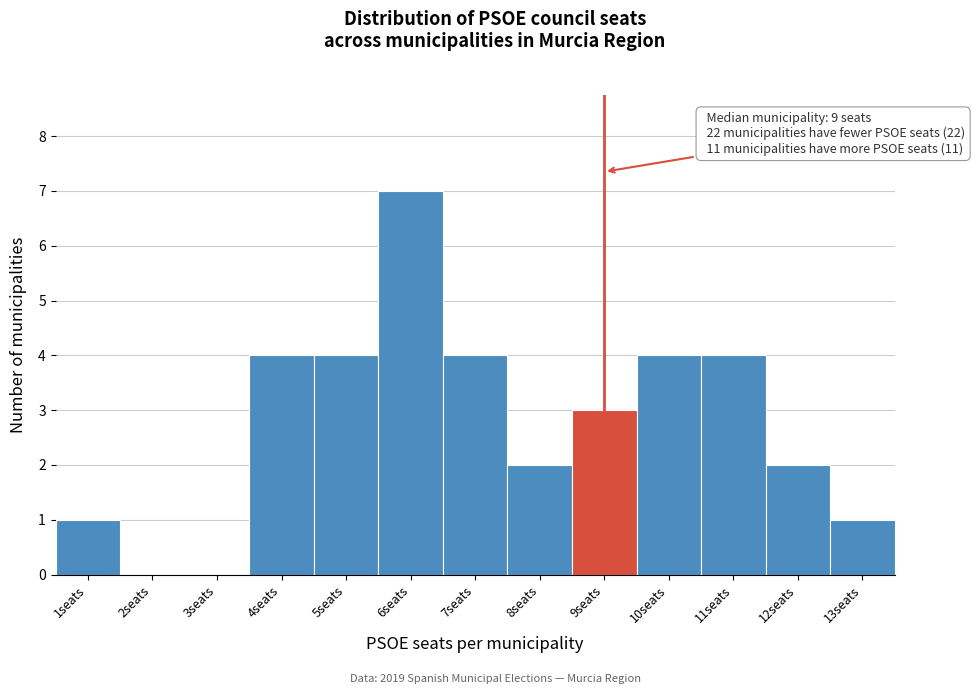

Over which range of the x-axis is the bar tallest?

5.5 to 6.5